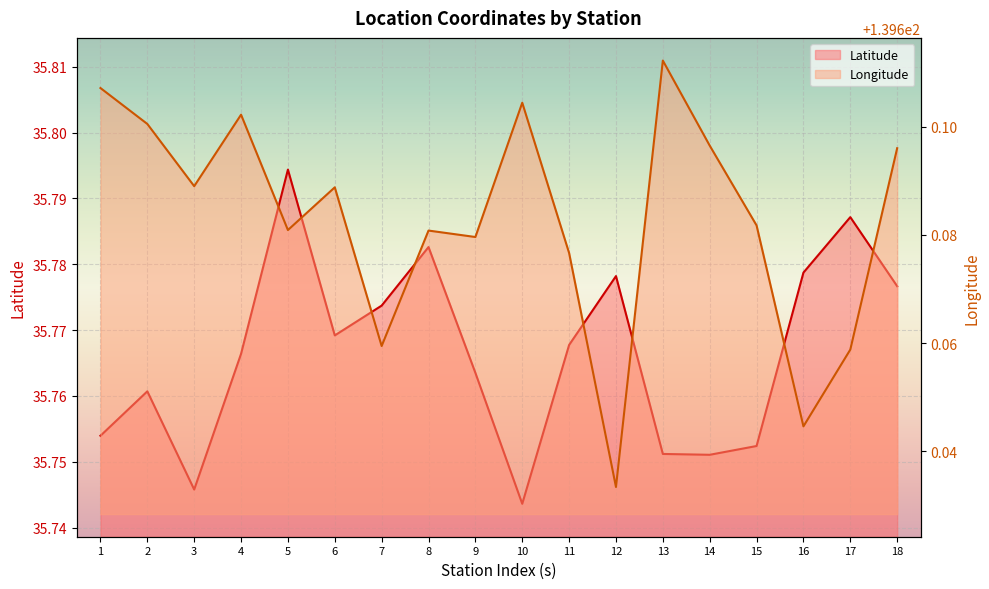

How many interior local peaks does the Longitude series have?

5